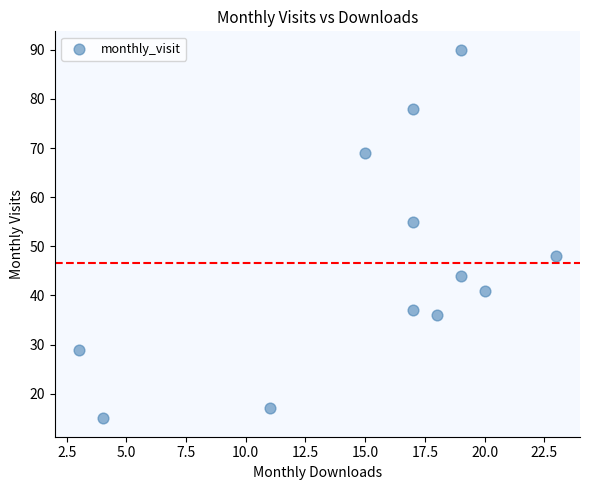

What Y value in the scatter plot is closest to 52?

55